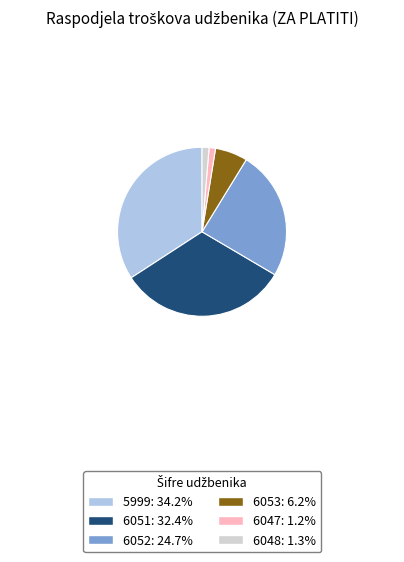

What is the largest slice in the pie chart?

5999